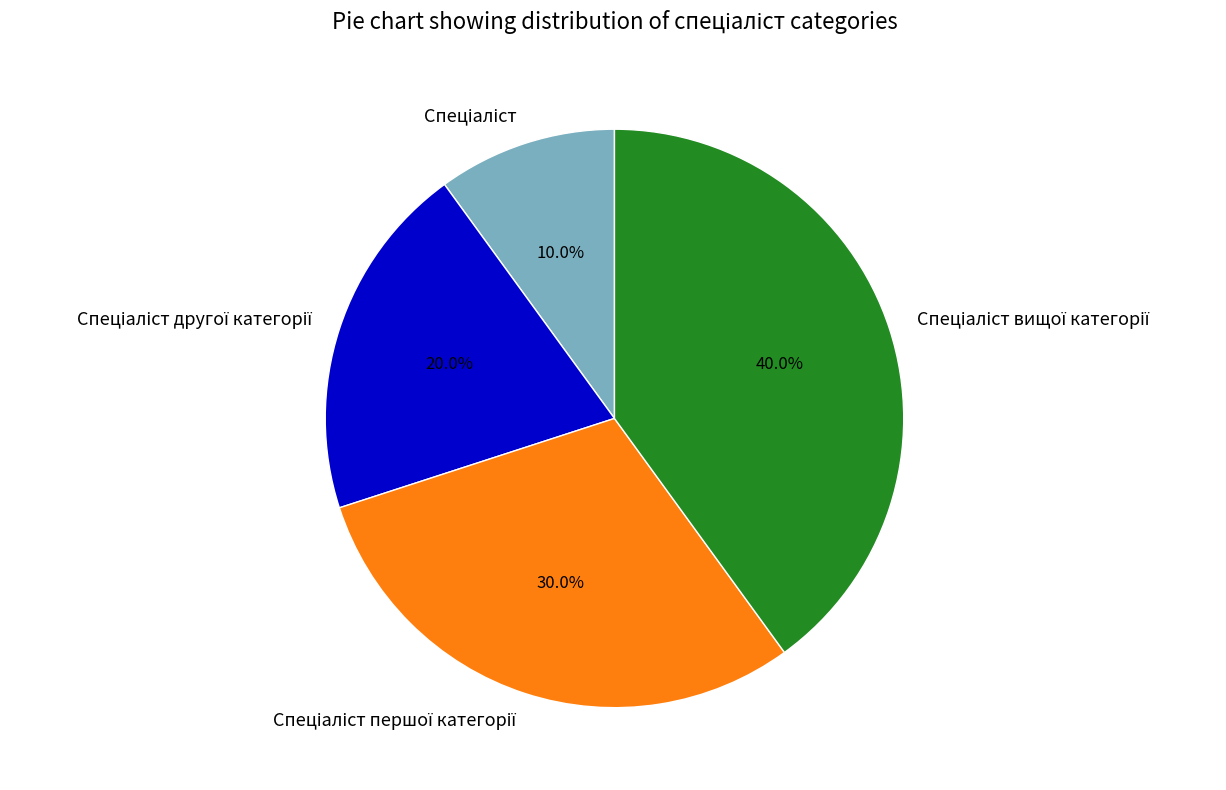

Is there any slice that represents more than half of the pie?

No